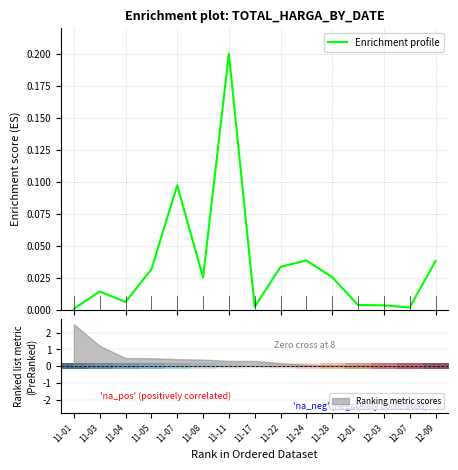

At which label is Ranking metric scores closest to 1?

11-03